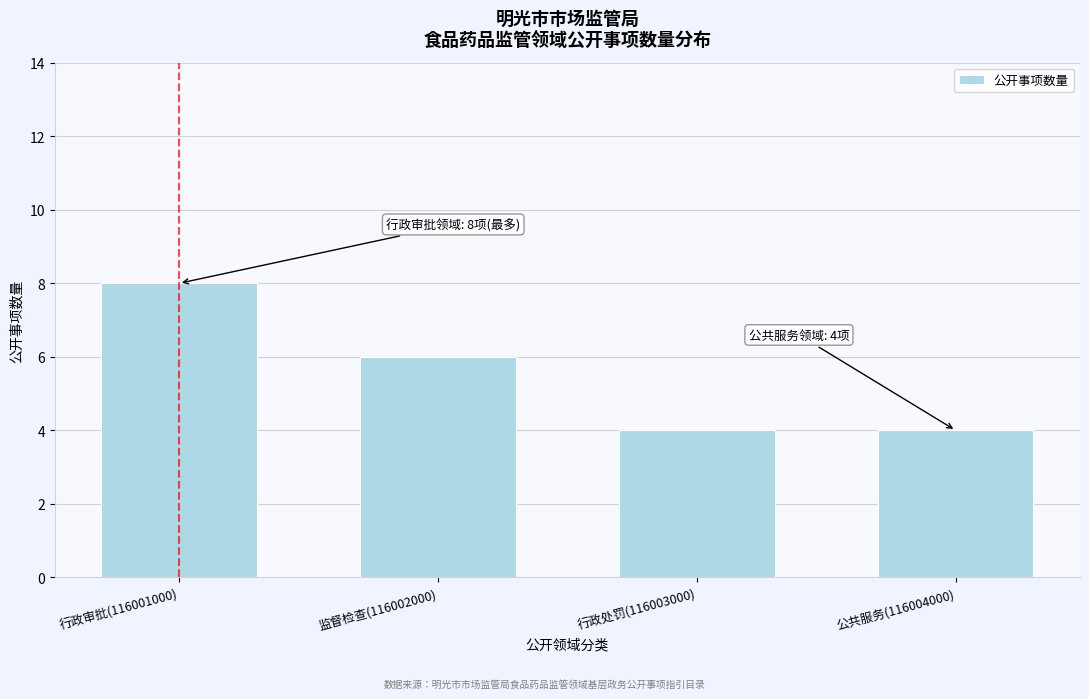

Reading left to right, extract all data points from this chart.

行政审批(116001000)=8	监督检查(116002000)=6	行政处罚(116003000)=4	公共服务(116004000)=4